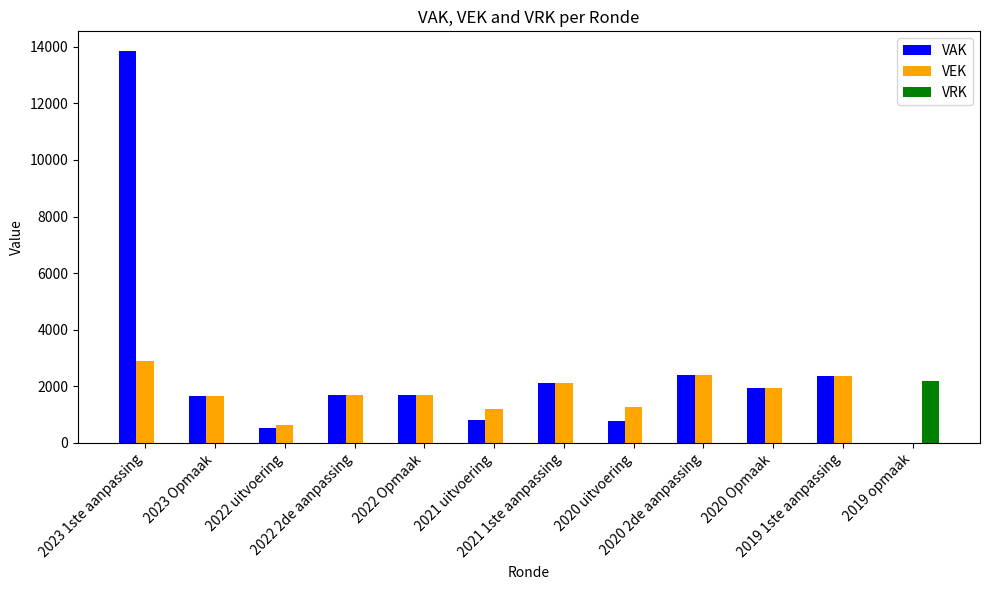

What is the sum of all VRK values?

2200